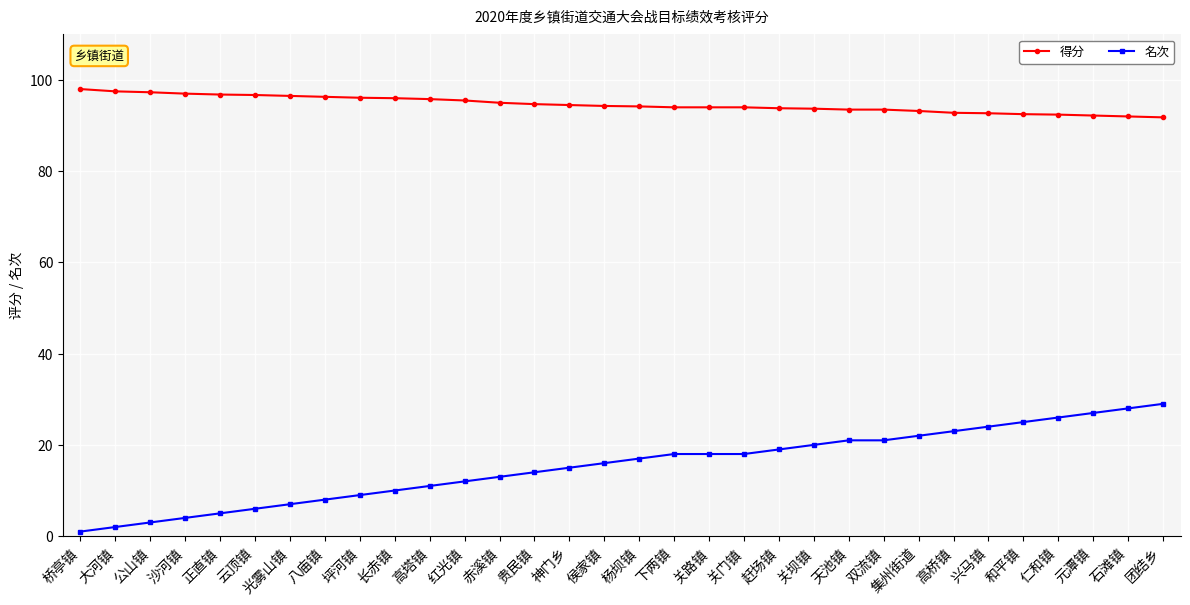

What is the spread (max minus min) of values at 石滩镇?

64.0